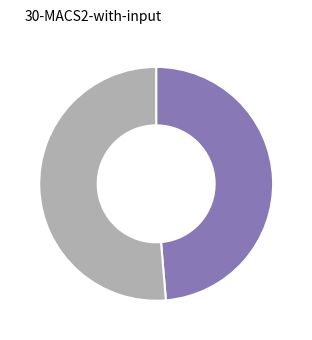

Is there any slice that represents more than half of the pie?

Yes